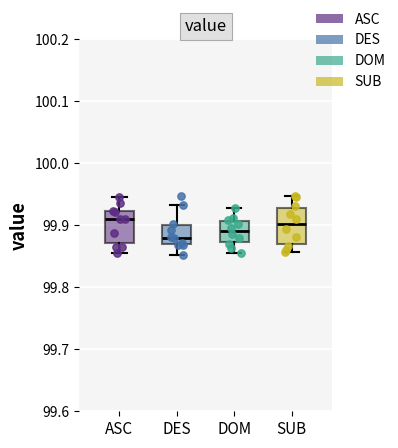

Reading left to right, transcribe this box plot: for each box, give where its median line is, the range the box spans, and where its two whiskers end, as read against the y-axis. The values are not printed on the chart, so give them approximately, as read against the axis.

ASC: median 99.91, box 99.87 to 99.92, whiskers 99.86 to 99.95
DES: median 99.88, box 99.87 to 99.90, whiskers 99.85 to 99.93
DOM: median 99.89, box 99.87 to 99.91, whiskers 99.85 to 99.93
SUB: median 99.90, box 99.87 to 99.93, whiskers 99.86 to 99.95